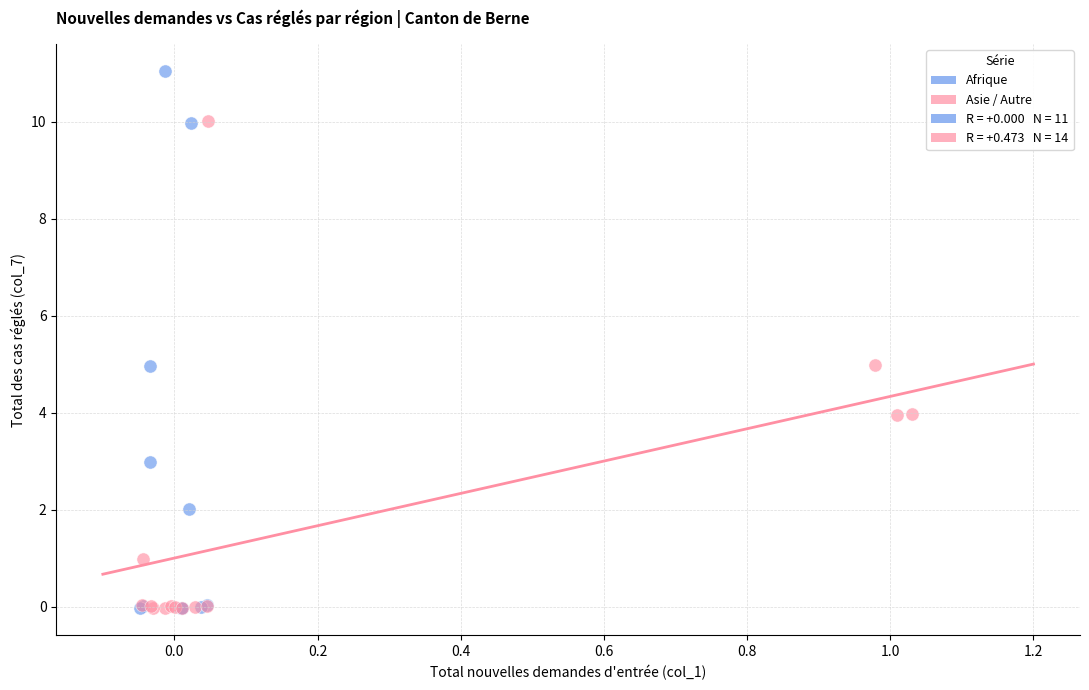

Which series reaches the maximum Y coordinate?

Afrique